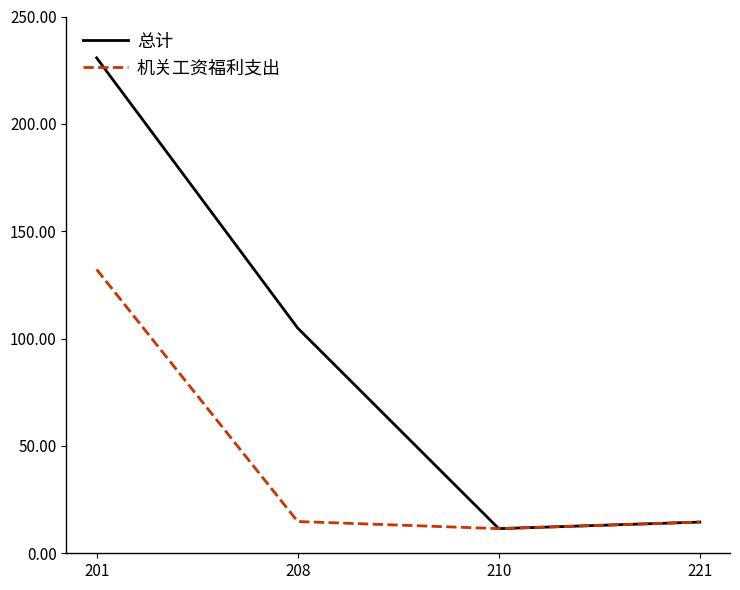

Rank the series by their maximum value, from highest to lowest.

总计, 机关工资福利支出